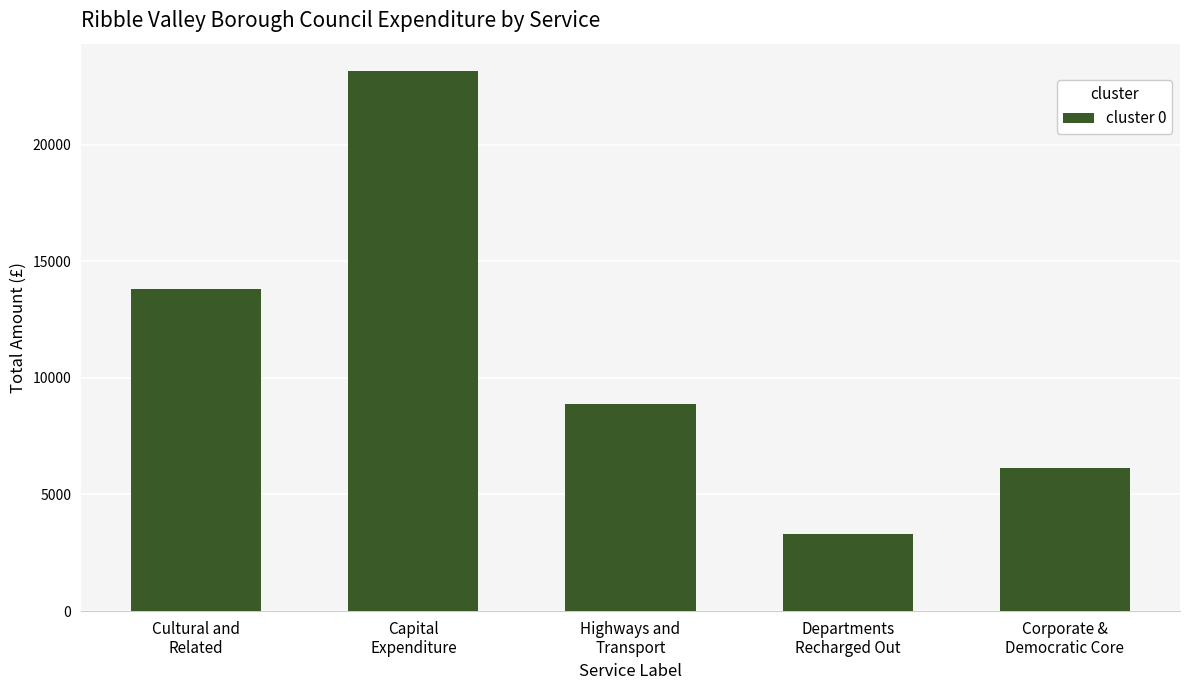

Reading left to right, list all the values displayed in this chart.

Cultural and
Related=13822.7	Capital
Expenditure=23169.4	Highways and
Transport=8883.7	Departments
Recharged Out=3311.5	Corporate &
Democratic Core=6155.0